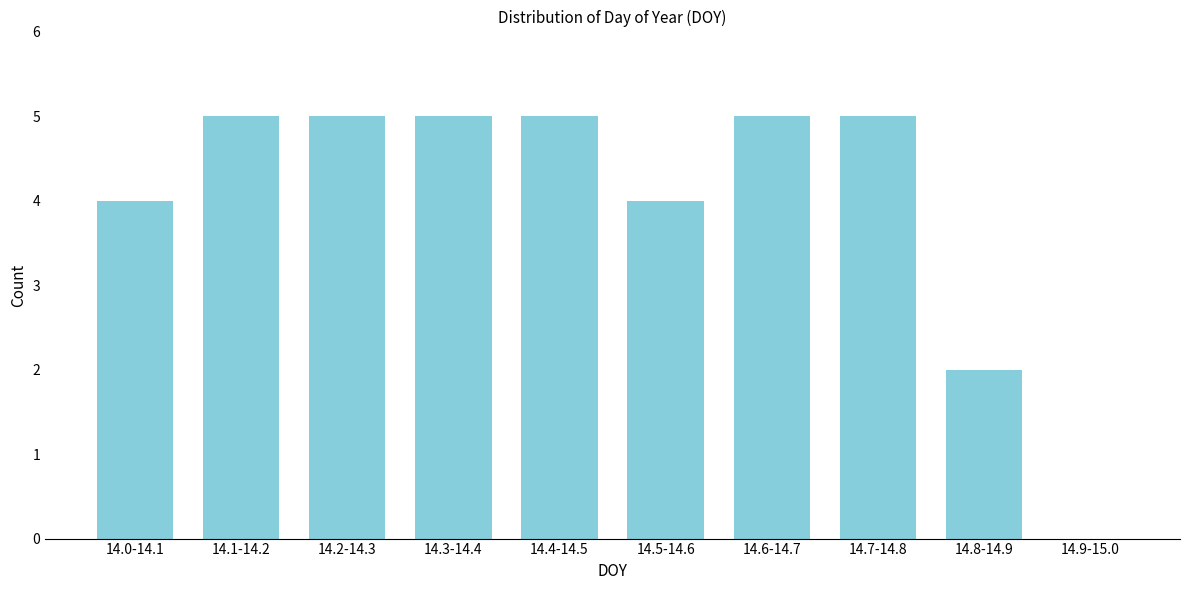

Reading left to right, transcribe all the data shown in this chart.

14.0-14.1=4	14.1-14.2=5	14.2-14.3=5	14.3-14.4=5	14.4-14.5=5	14.5-14.6=4	14.6-14.7=5	14.7-14.8=5	14.8-14.9=2	14.9-15.0=0